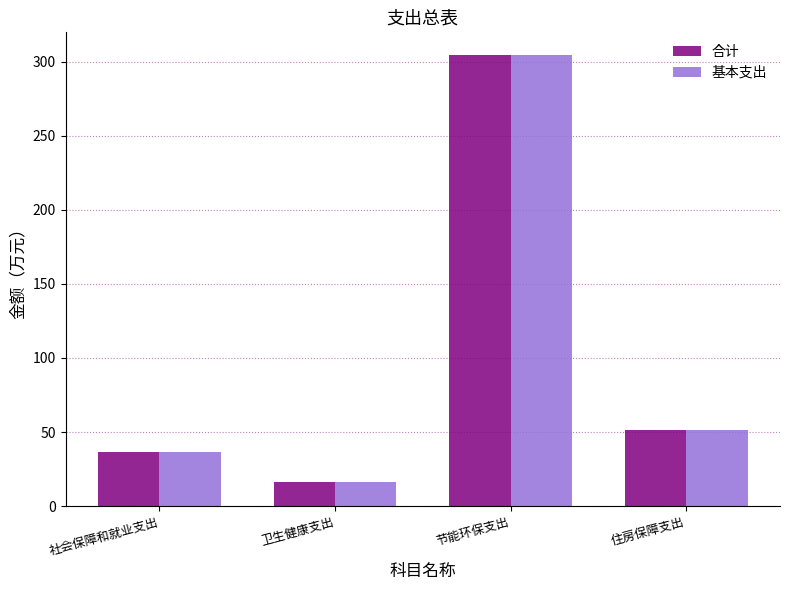

What is the value of the 合计 bar at the 1st from the left?

36.4